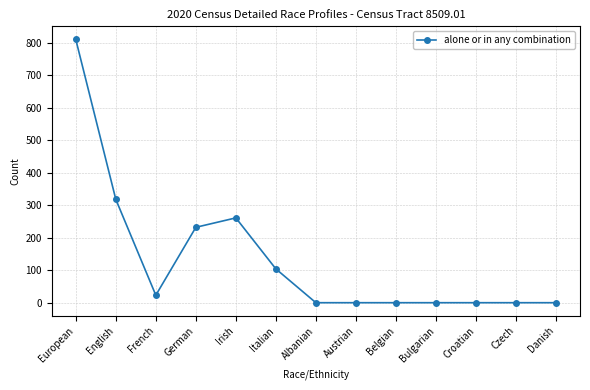

What position from the left is Italian?

6